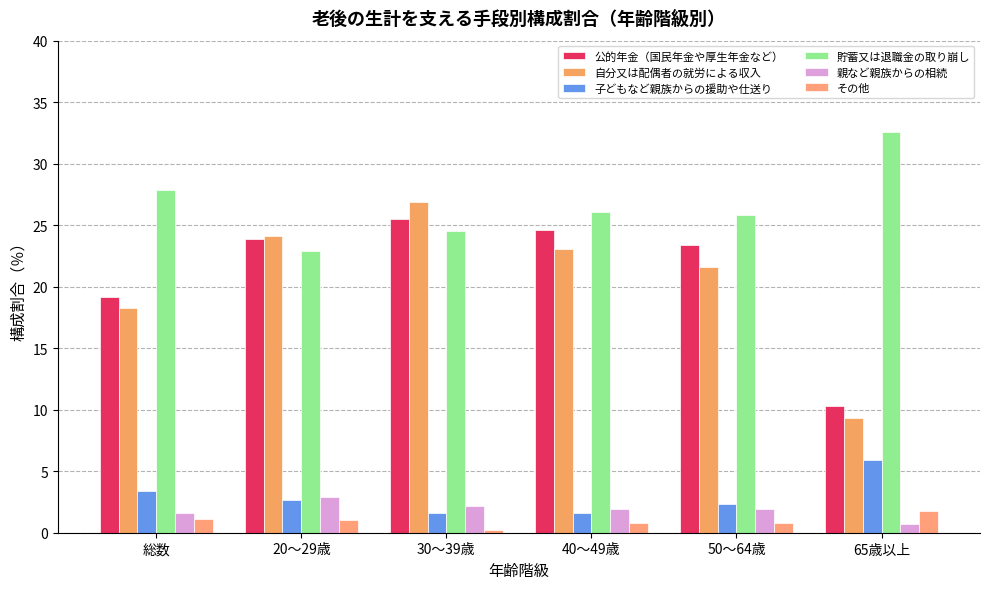

What is the total value across all series at 40～49歳?

78.1